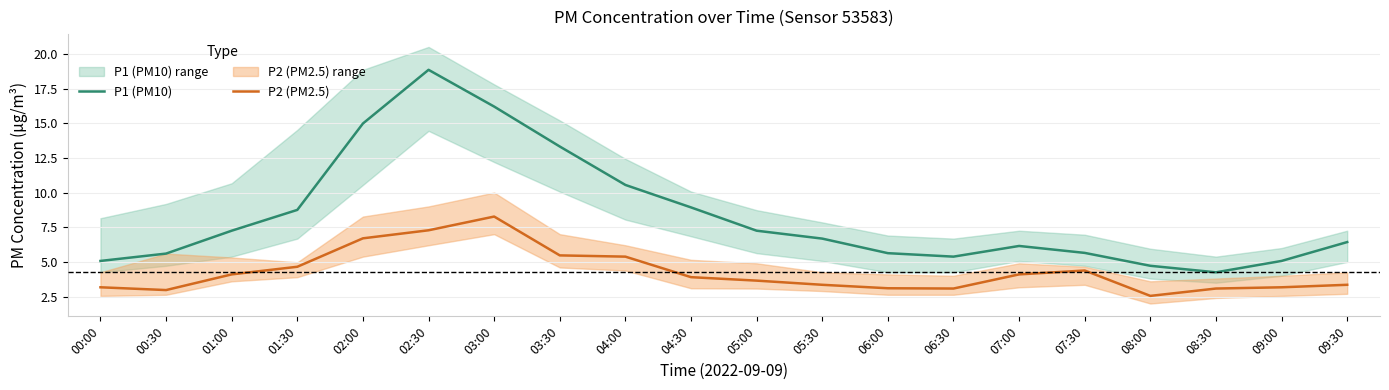

How many series are shown in this chart?

2